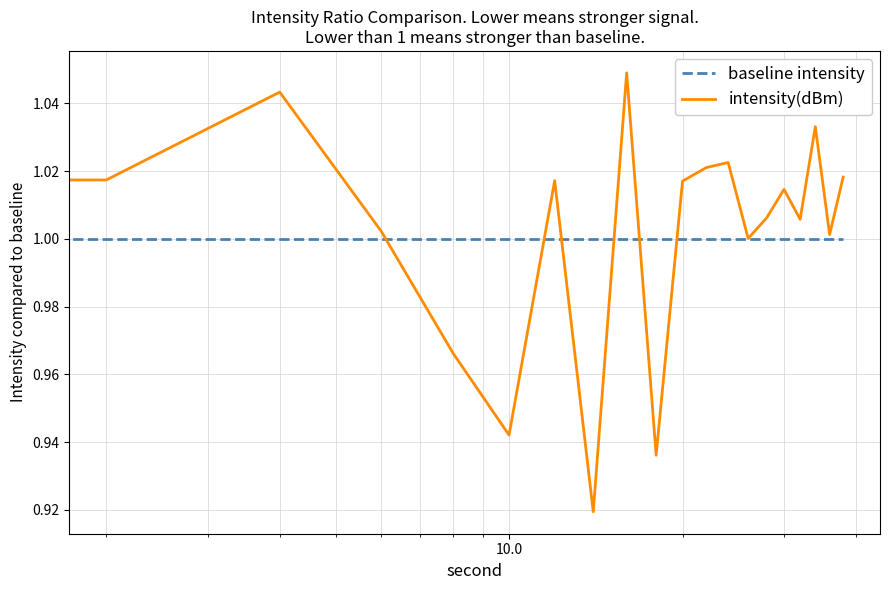

Which series has the largest range (max minus min)?

intensity(dBm)